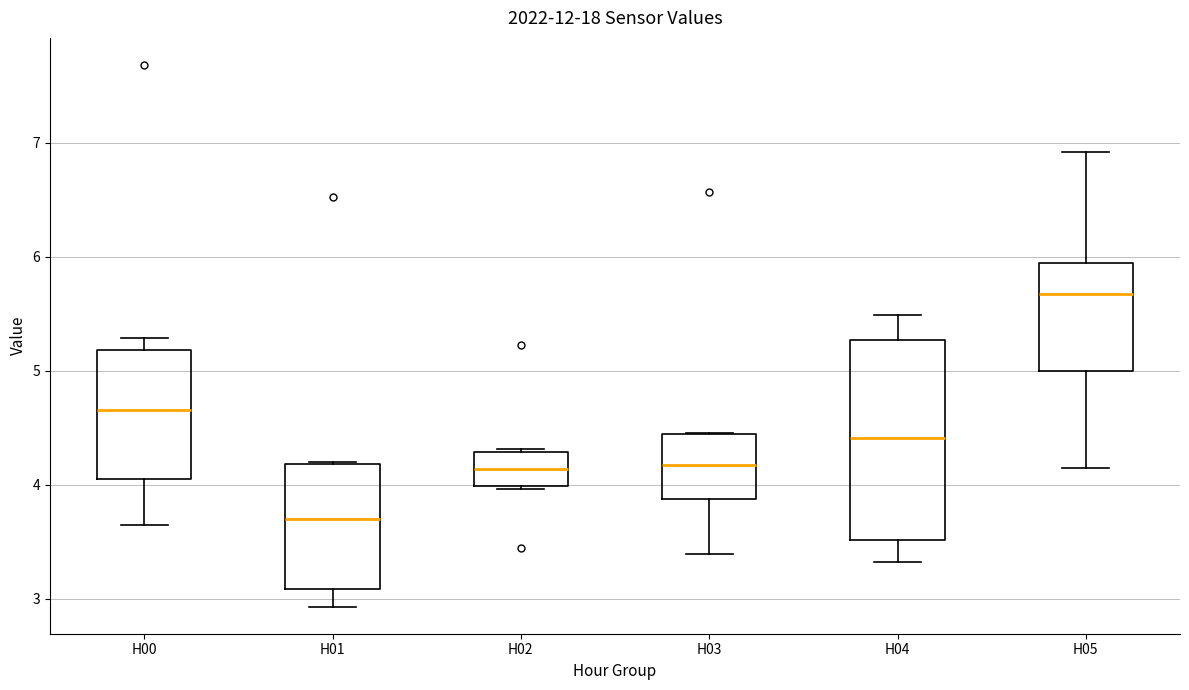

Reading left to right, read every box against the y-axis: the position of its median line, the range the box covers, and the ends of its whiskers. The values are not printed on the chart, so give them approximately, as read against the axis.

H00: median 4.7, box 4.0 to 5.2, whiskers 3.7 to 5.3
H01: median 3.7, box 3.1 to 4.2, whiskers 2.9 to 4.2
H02: median 4.1, box 4.0 to 4.3, whiskers 4.0 to 4.3
H03: median 4.2, box 3.9 to 4.4, whiskers 3.4 to 4.5
H04: median 4.4, box 3.5 to 5.3, whiskers 3.3 to 5.5
H05: median 5.7, box 5.0 to 5.9, whiskers 4.2 to 6.9